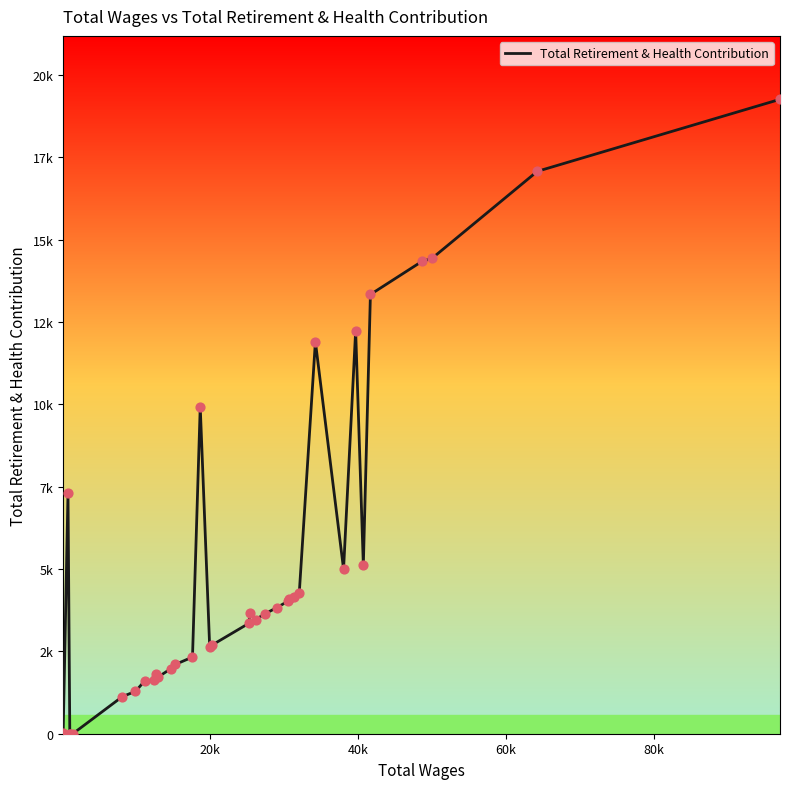

Is this an area chart (filled region under the line)?

Yes